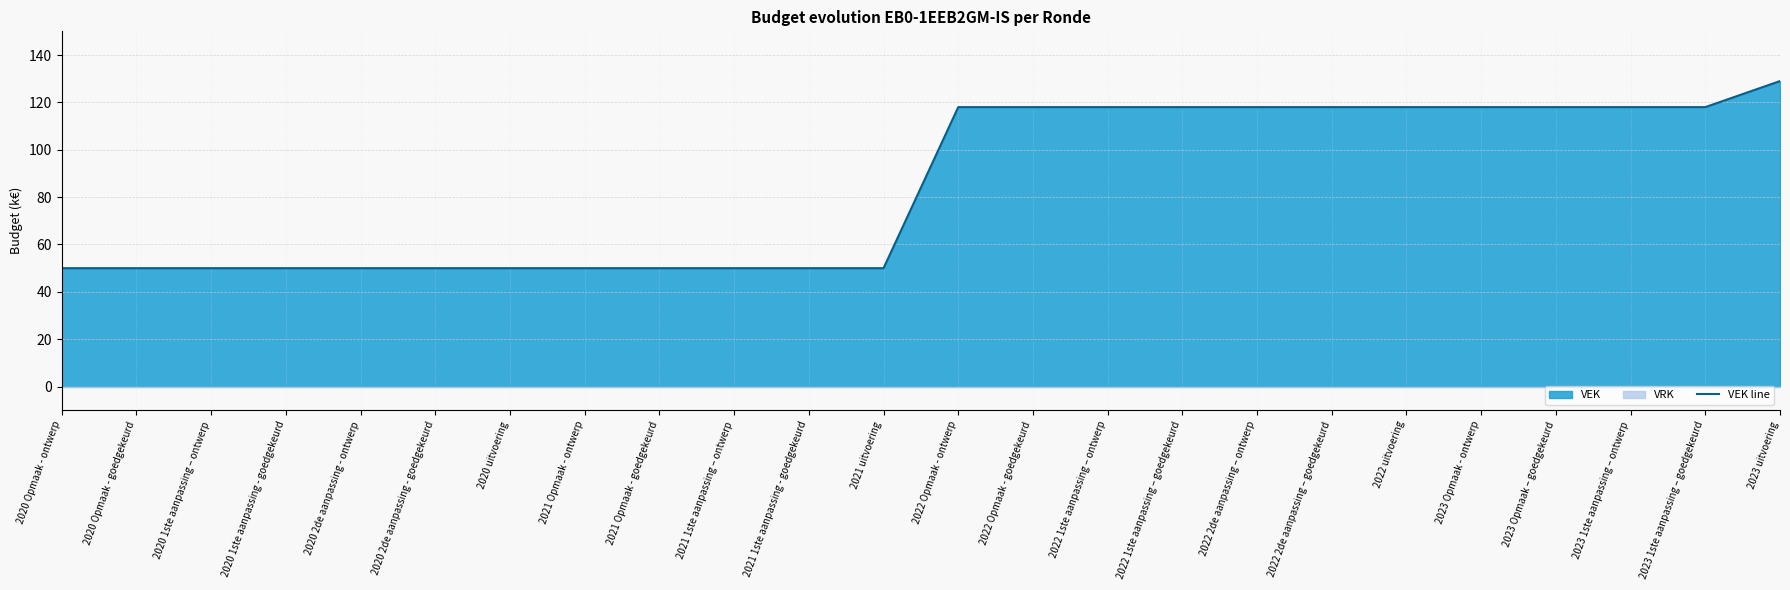

True or false: the data shows 118 at 2023 Opmaak - ontwerp.

True